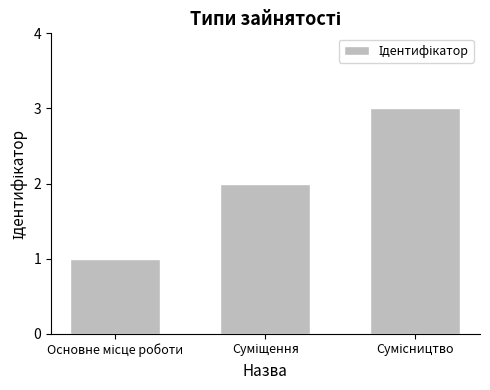

What is the sum of all values?

6